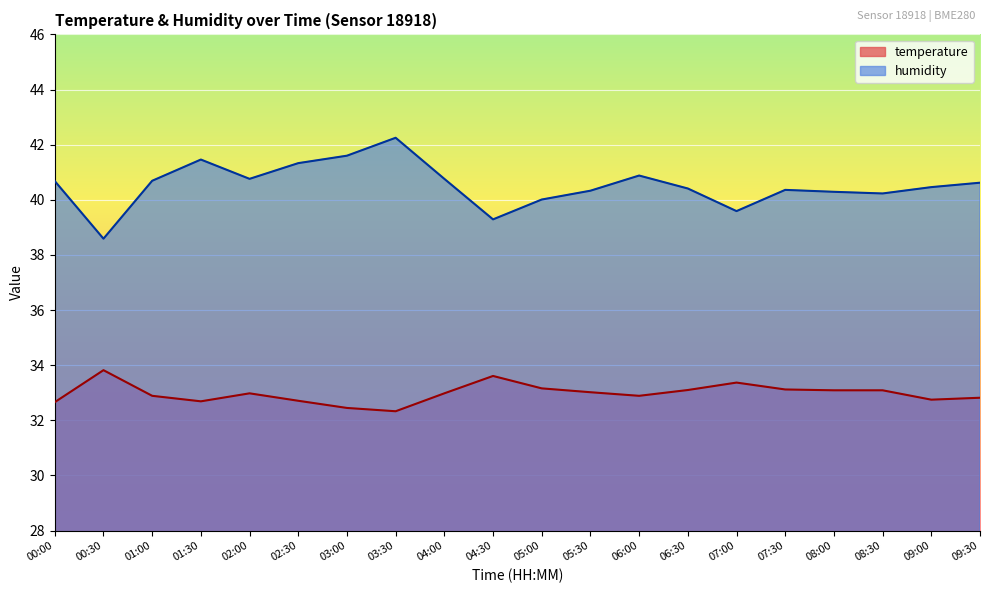

True or false: humidity and temperature intersect in this chart.

False